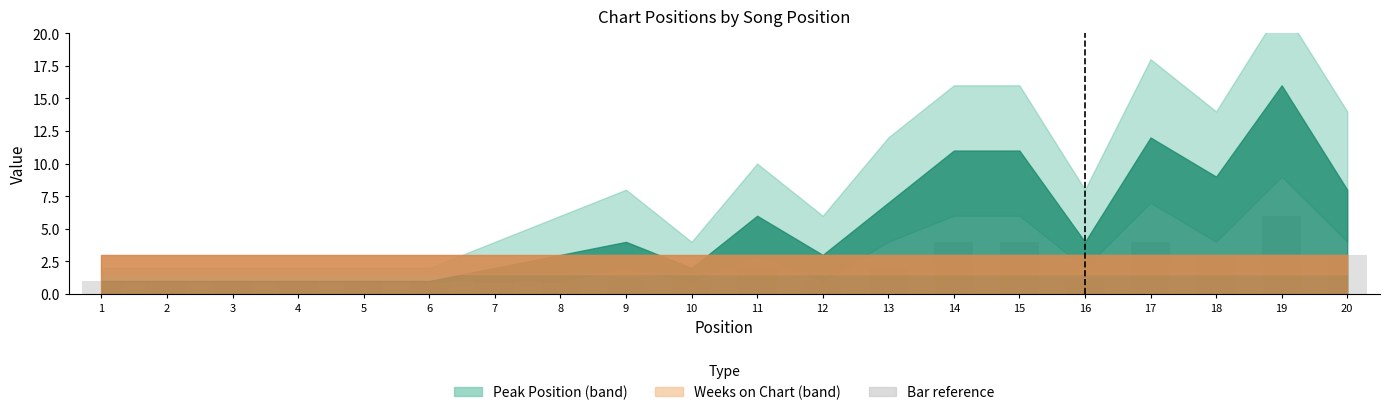

What is the change in value from 1 to 13?

+1